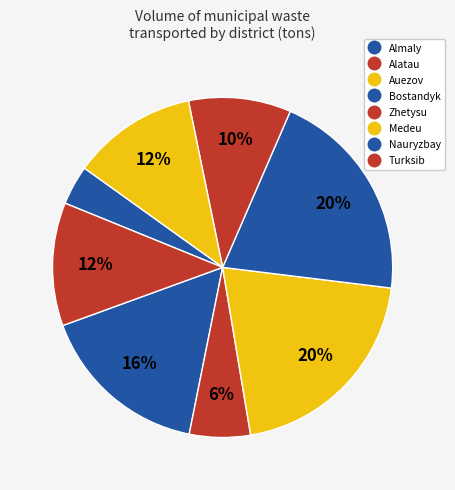

To the nearest percent, what is the difference between the Alatau and Nauryzbay slice percentages?

2%